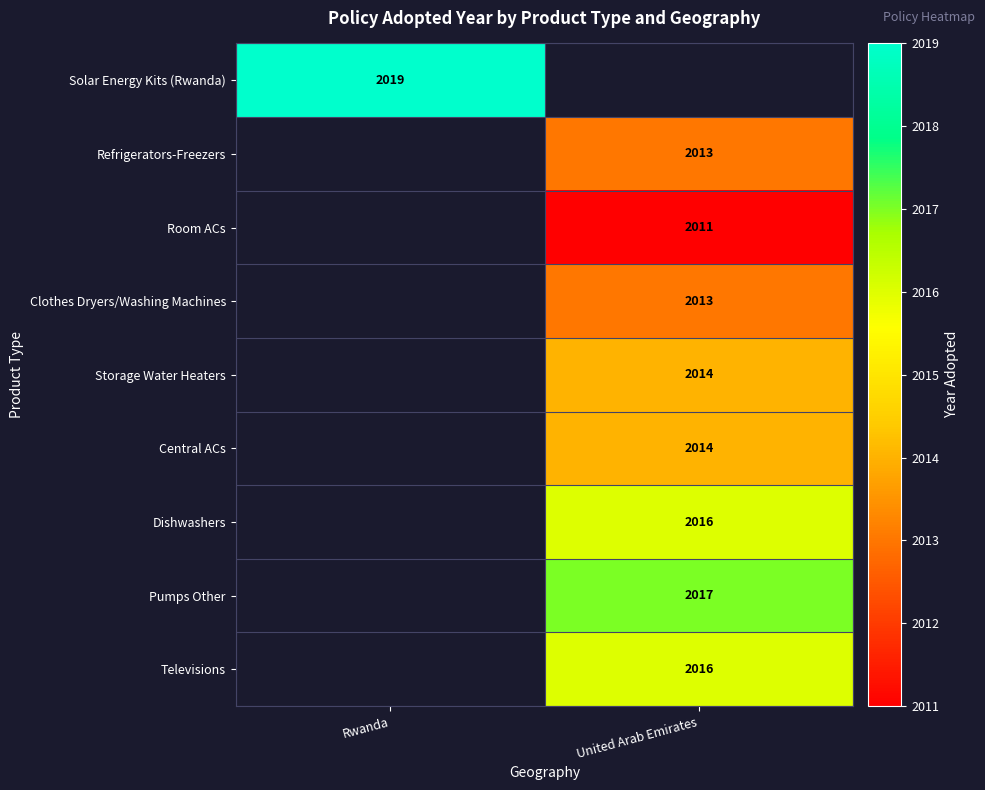

Which category has the lowest value across all series?

United Arab Emirates